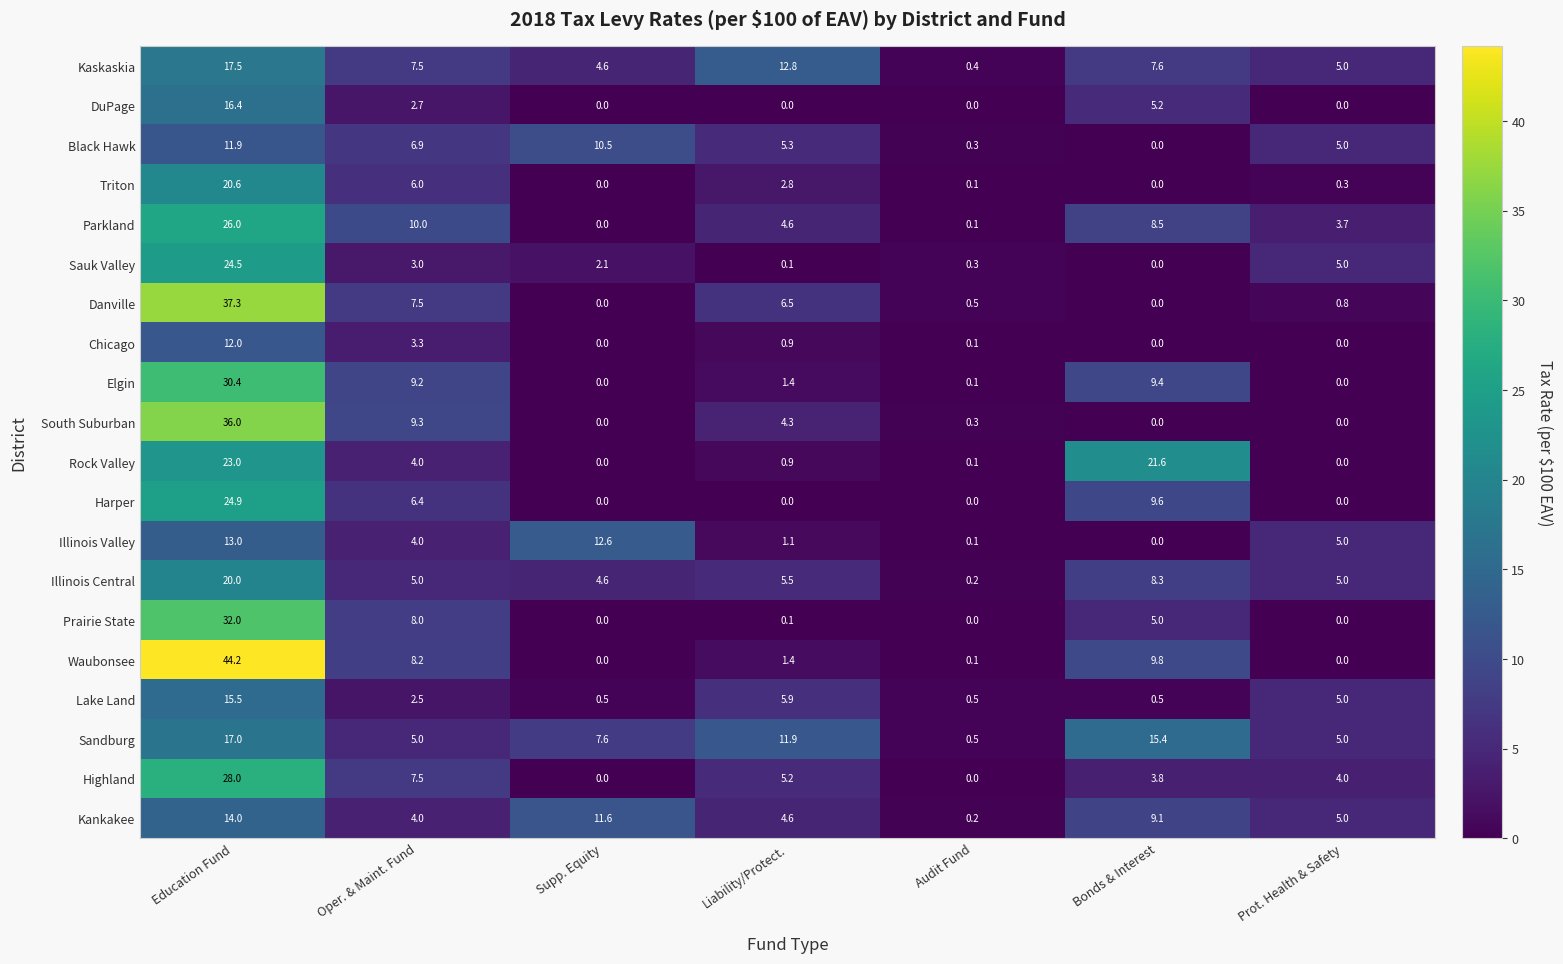

What is the greatest value displayed?

44.2